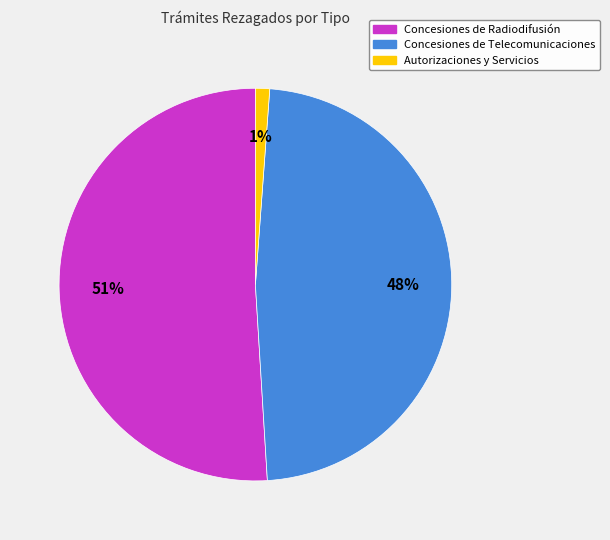

Does Autorizaciones y Servicios account for over 50% of the chart?

No